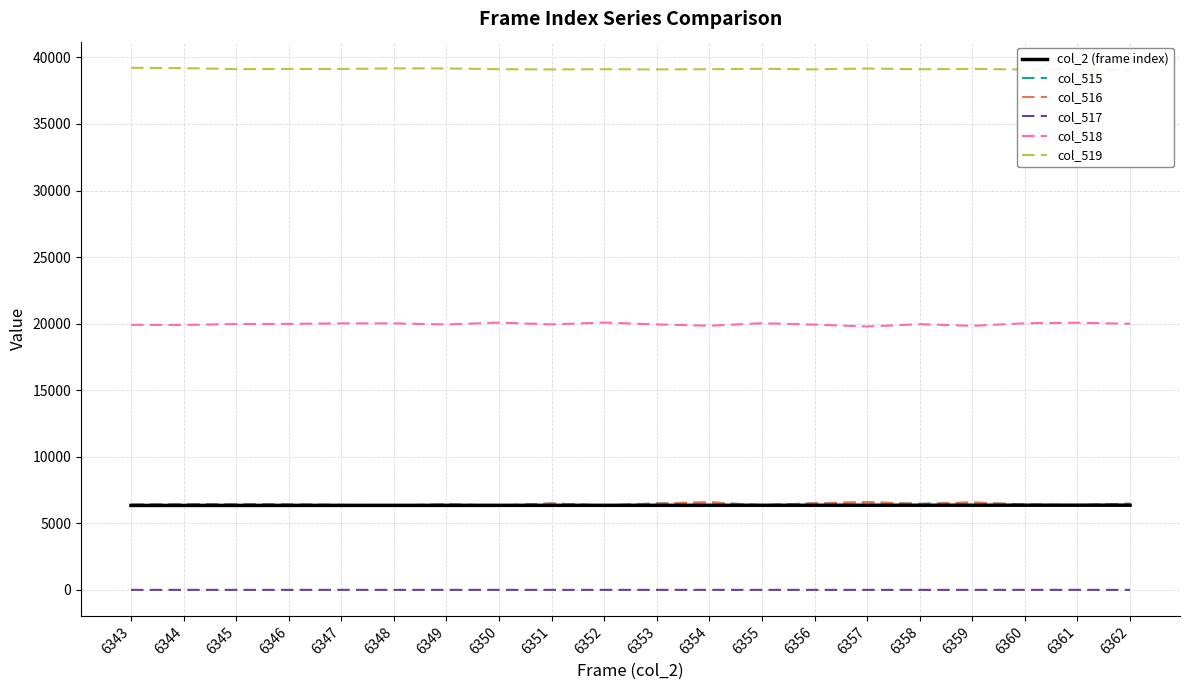

Reading left to right, list all the values displayed in this chart.

col_2 (frame index): 6343=6343	6344=6344	6345=6345	6346=6346	6347=6347	6348=6348	6349=6349	6350=6350	6351=6351	6352=6352	6353=6353	6354=6354	6355=6355	6356=6356	6357=6357	6358=6358	6359=6359	6360=6360	6361=6361	6362=6362
col_515: 6343=6401	6344=6436	6345=6445	6346=6421	6347=6381	6348=6337	6349=6425	6350=6340	6351=6494	6352=6338	6353=6493	6354=6575	6355=6360	6356=6502	6357=6584	6358=6461	6359=6563	6360=6411	6361=6364	6362=6476
col_516: 6343=6401	6344=6435	6345=6444	6346=6421	6347=6379	6348=6336	6349=6425	6350=6338	6351=6493	6352=6338	6353=6493	6354=6575	6355=6360	6356=6502	6357=6584	6358=6461	6359=6563	6360=6411	6361=6364	6362=6476
col_517: 6343=0	6344=1	6345=1	6346=0	6347=2	6348=1	6349=0	6350=2	6351=1	6352=2	6353=1	6354=2	6355=0	6356=1	6357=1	6358=0	6359=1	6360=2	6361=1	6362=0
col_518: 6343=19912	6344=19904	6345=19971	6346=19982	6347=20022	6348=20022	6349=19937	6350=20081	6351=19943	6352=20081	6353=19943	6354=19843	6355=20031	6356=19928	6357=19785	6358=19959	6359=19836	6360=20028	6361=20071	6362=19989
col_519: 6343=39222	6344=39195	6345=39119	6346=39132	6347=39132	6348=39176	6349=39173	6350=39114	6351=39098	6352=39114	6353=39098	6354=39115	6355=39144	6356=39104	6357=39165	6358=39115	6359=39135	6360=39094	6361=39099	6362=39070